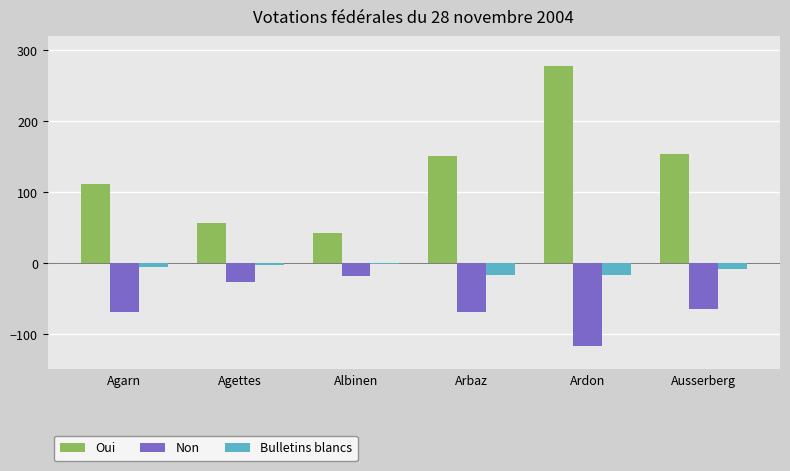

What is the approximate value of Non at Agettes?

-27